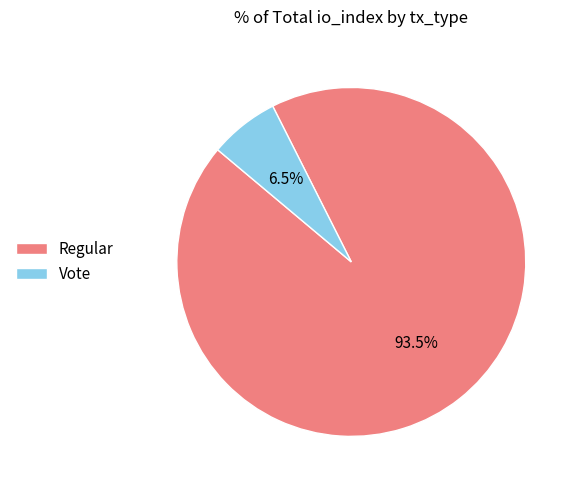

What is the ratio of the value at Vote to the value at Regular?

0.1